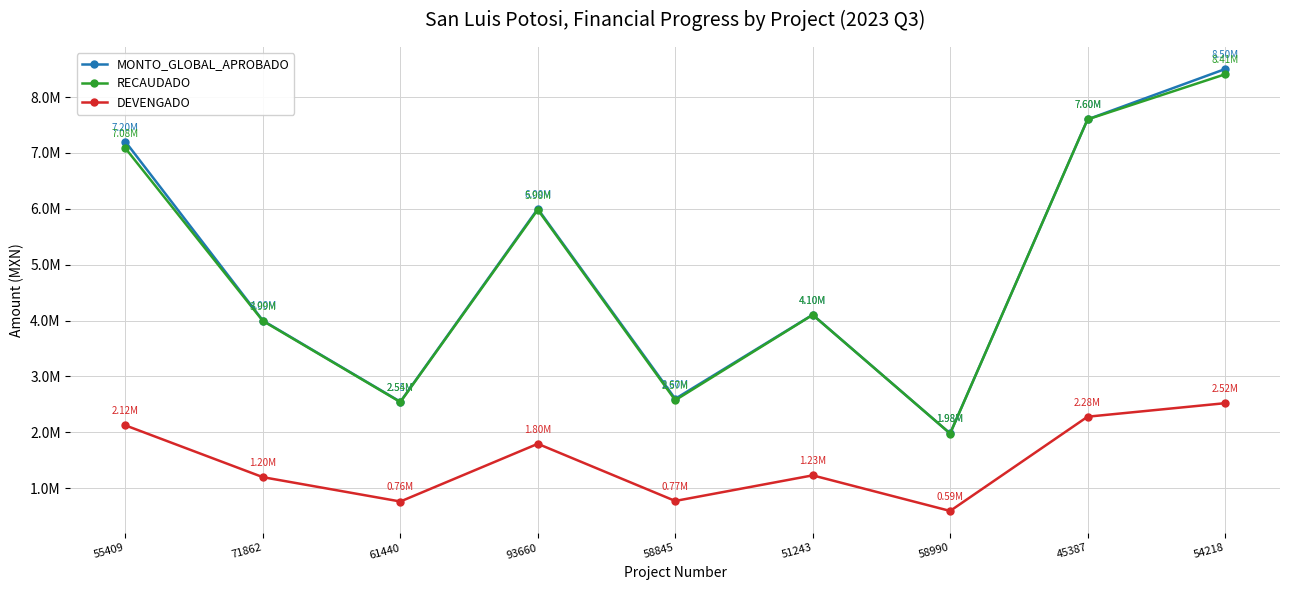

What is the difference between the MONTO_GLOBAL_APROBADO values at 45387 and 55409?

400000.0